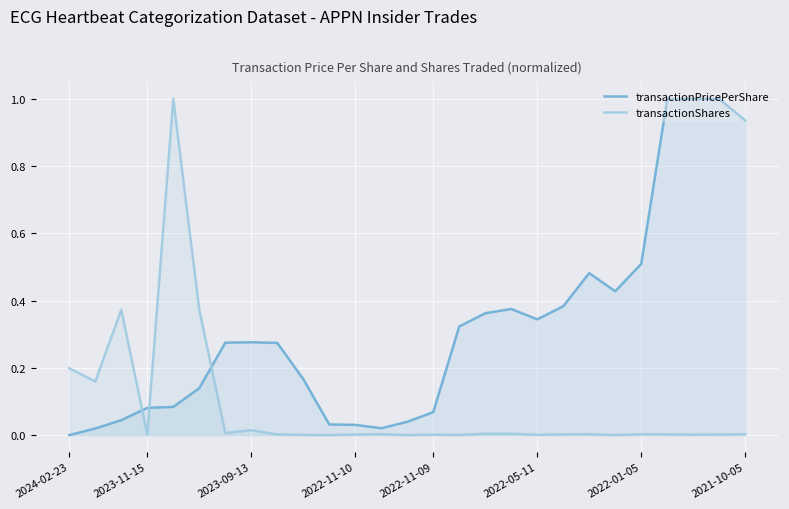

True or false: transactionPricePerShare and transactionShares cross at least once.

True